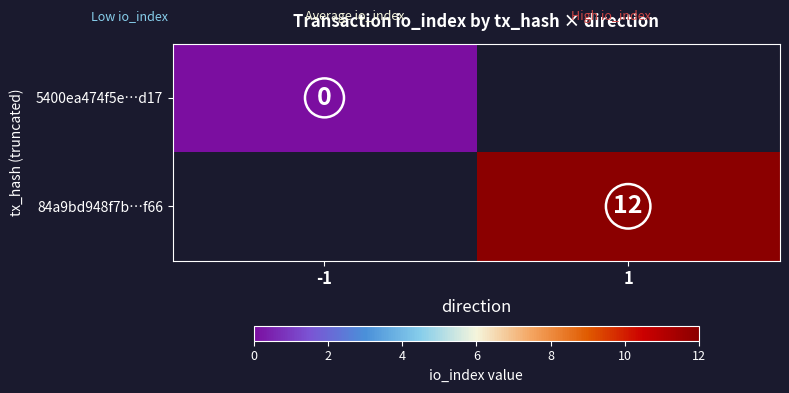

The 84a9bd948f7b…f66 series shows 16 at 1. True or false?

False